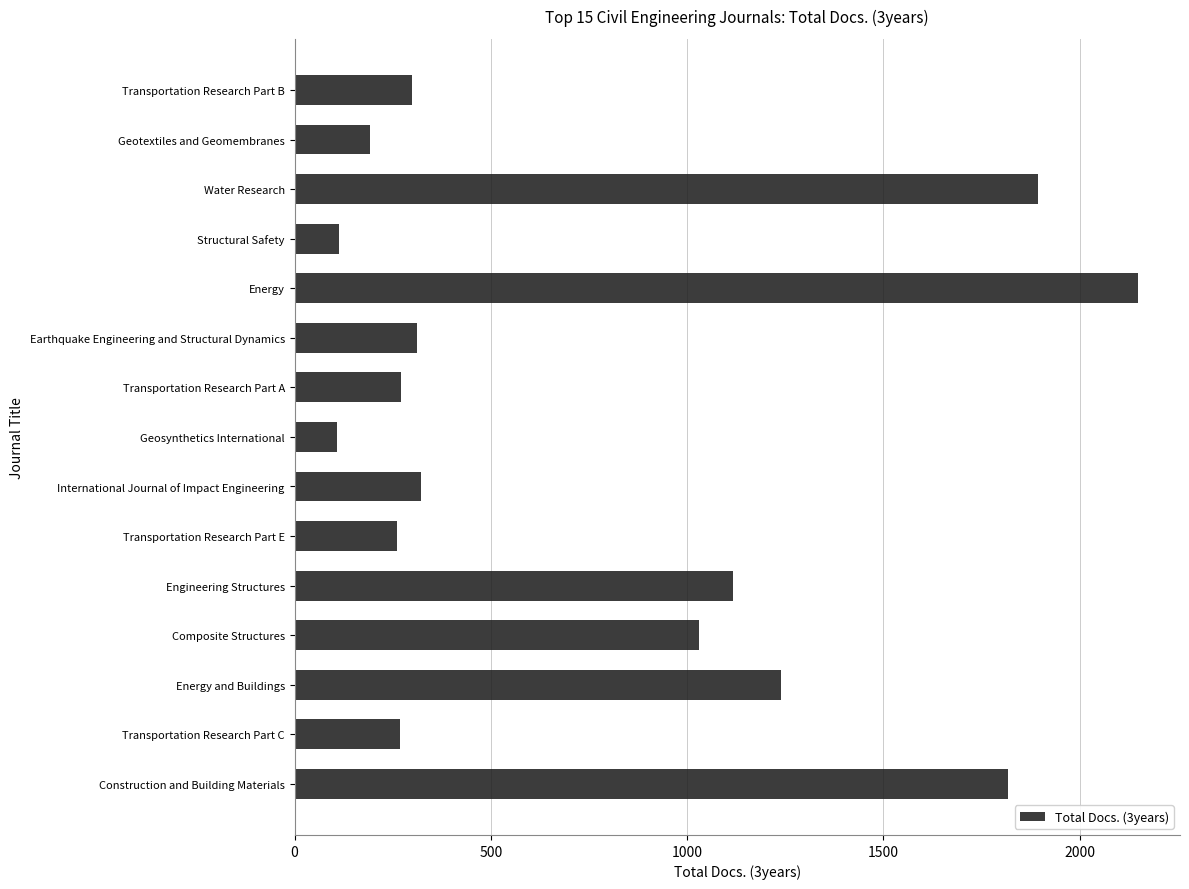

What is the difference between the second highest and minimum values?

1785